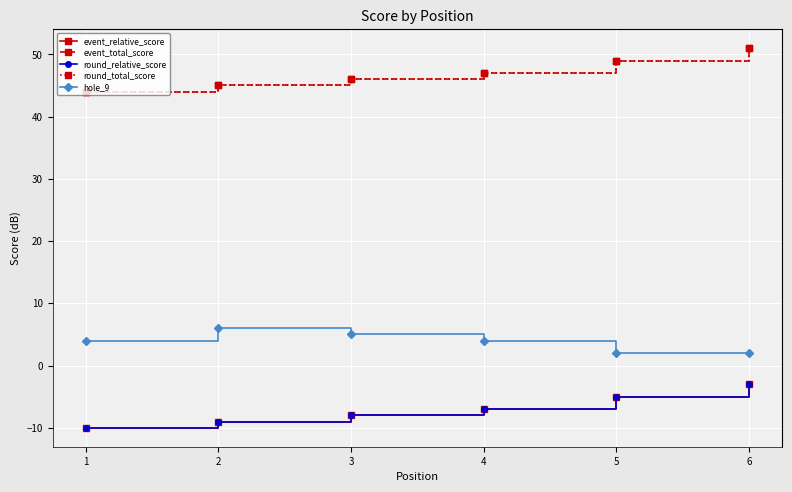

Between 1 and 3, which series saw the biggest shift?

event_relative_score